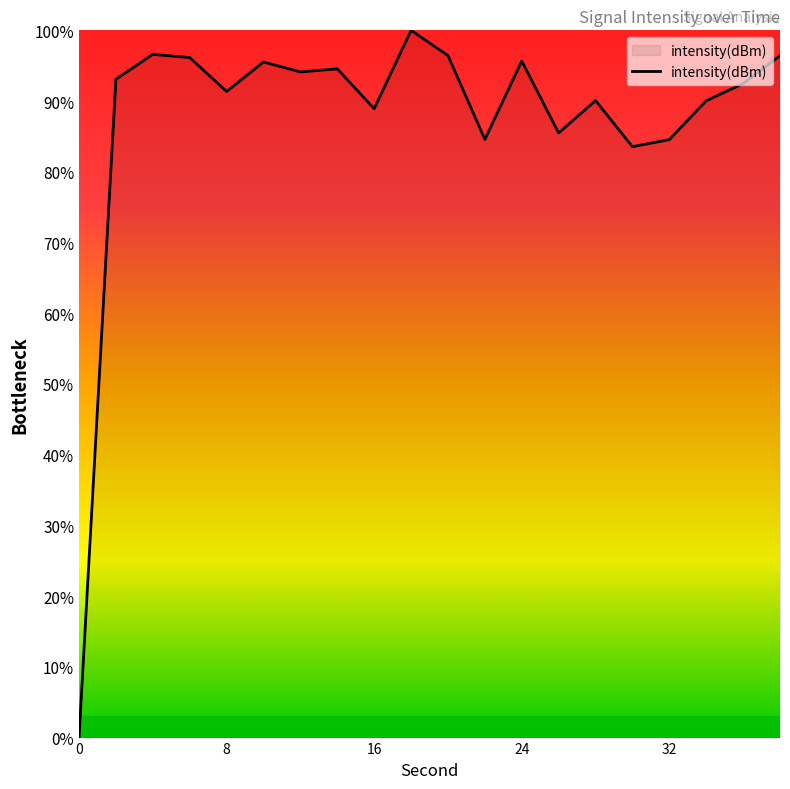

What is the sum of all values?

1749.6